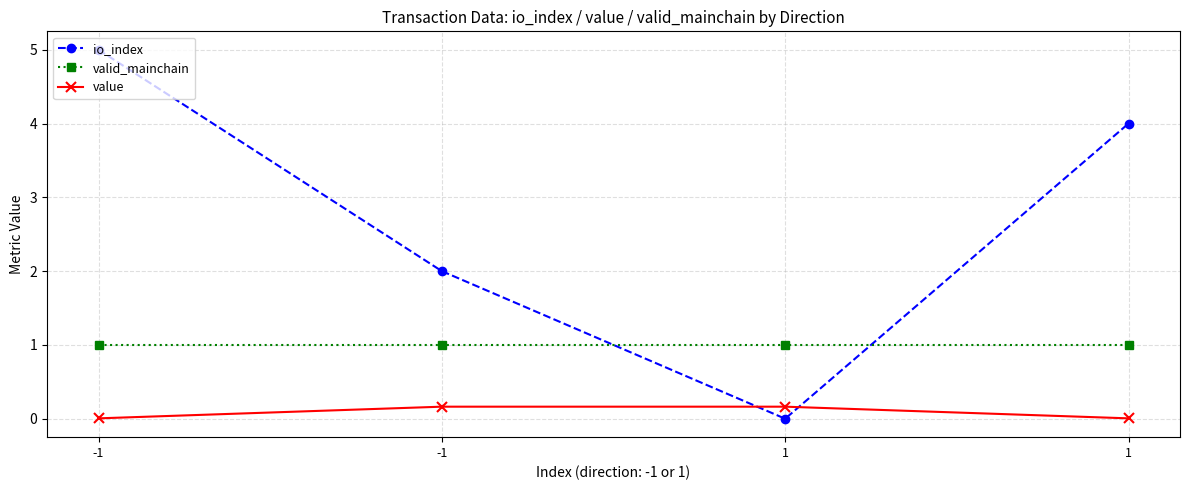

What are all the series names shown in the legend?

io_index, valid_mainchain, value